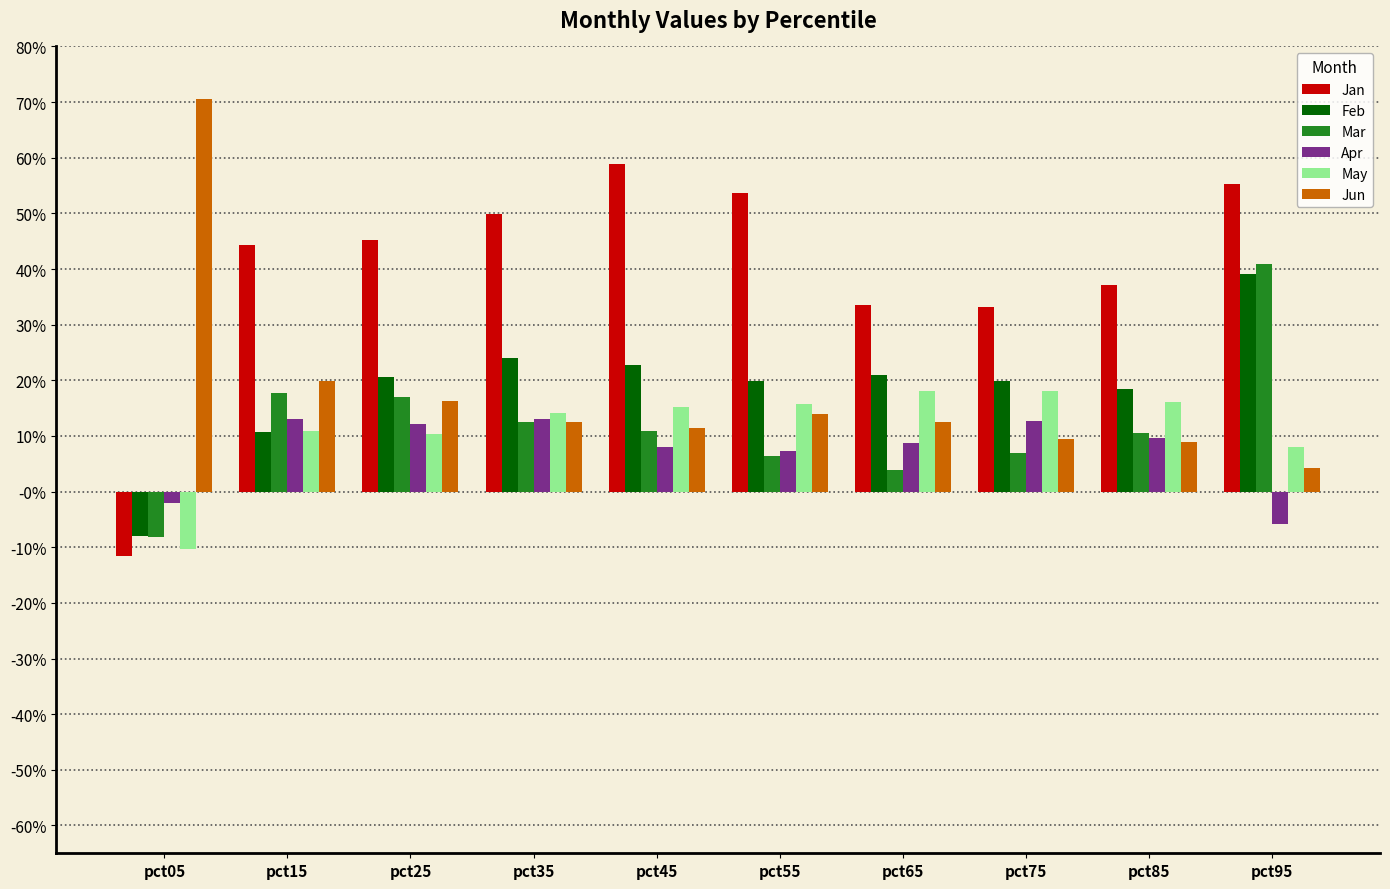

Reading left to right, what are all the values shown in this chart?

Jan: pct05=-0.1	pct15=0.4	pct25=0.5	pct35=0.5	pct45=0.6	pct55=0.5	pct65=0.3	pct75=0.3	pct85=0.4	pct95=0.6
Feb: pct05=-0.1	pct15=0.1	pct25=0.2	pct35=0.2	pct45=0.2	pct55=0.2	pct65=0.2	pct75=0.2	pct85=0.2	pct95=0.4
Mar: pct05=-0.1	pct15=0.2	pct25=0.2	pct35=0.1	pct45=0.1	pct55=0.1	pct65=0.0	pct75=0.1	pct85=0.1	pct95=0.4
Apr: pct05=-0.0	pct15=0.1	pct25=0.1	pct35=0.1	pct45=0.1	pct55=0.1	pct65=0.1	pct75=0.1	pct85=0.1	pct95=-0.1
May: pct05=-0.1	pct15=0.1	pct25=0.1	pct35=0.1	pct45=0.2	pct55=0.2	pct65=0.2	pct75=0.2	pct85=0.2	pct95=0.1
Jun: pct05=0.7	pct15=0.2	pct25=0.2	pct35=0.1	pct45=0.1	pct55=0.1	pct65=0.1	pct75=0.1	pct85=0.1	pct95=0.0